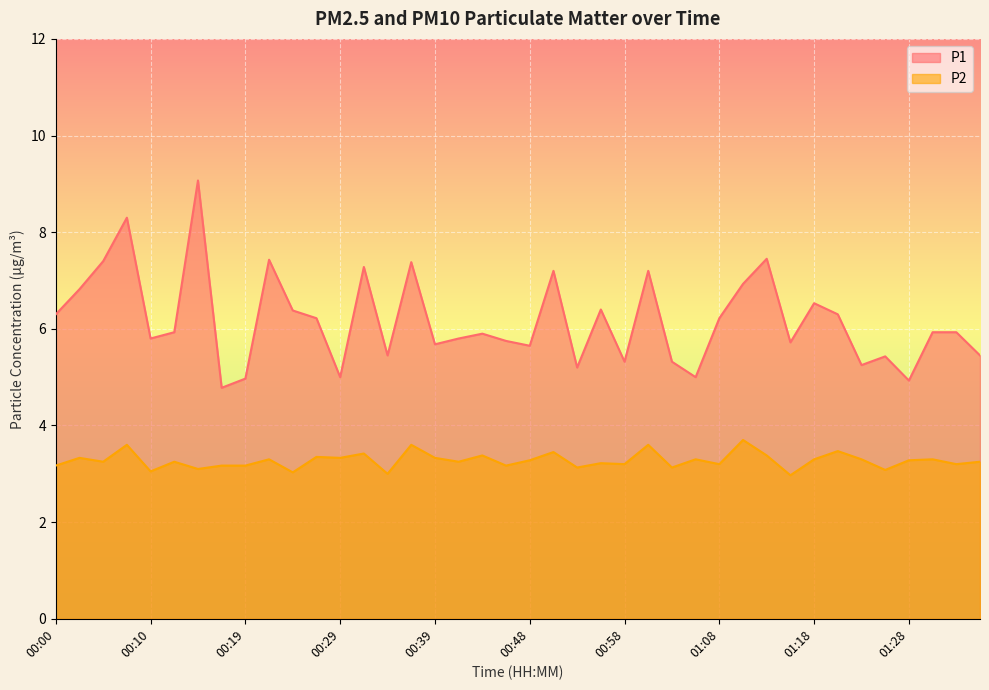

Which series has the largest range (max minus min)?

P1